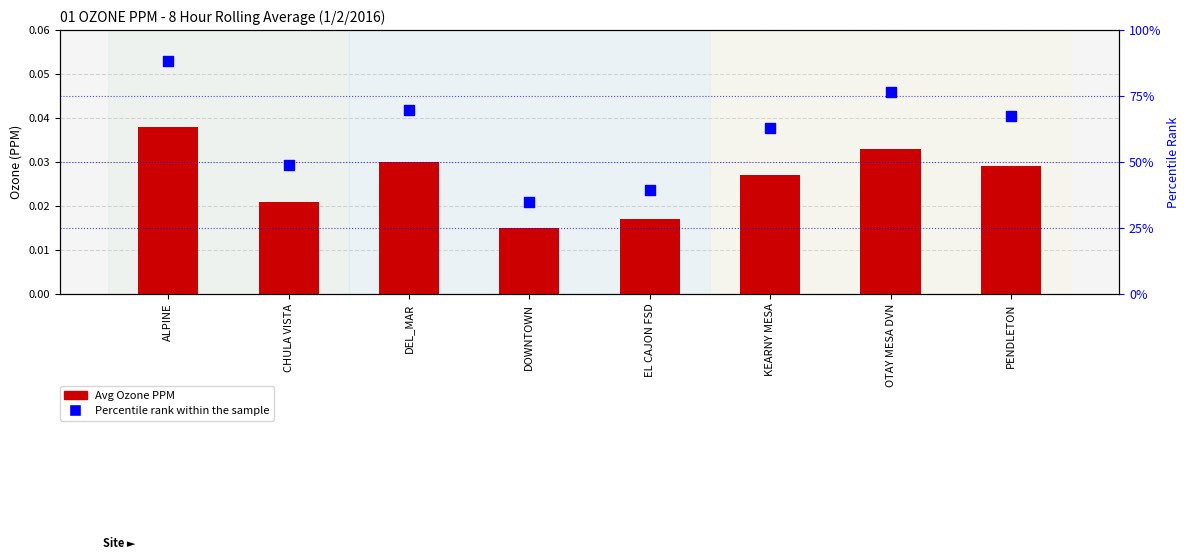

Which series has the largest total across all categories?

Percentile rank within the sample